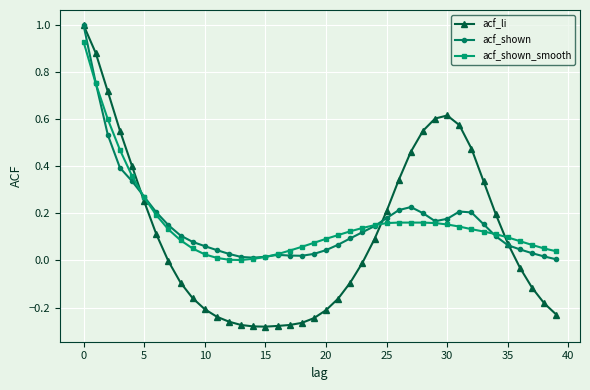

What is the difference between the maximum and minimum values in the acf_li series?

1.3